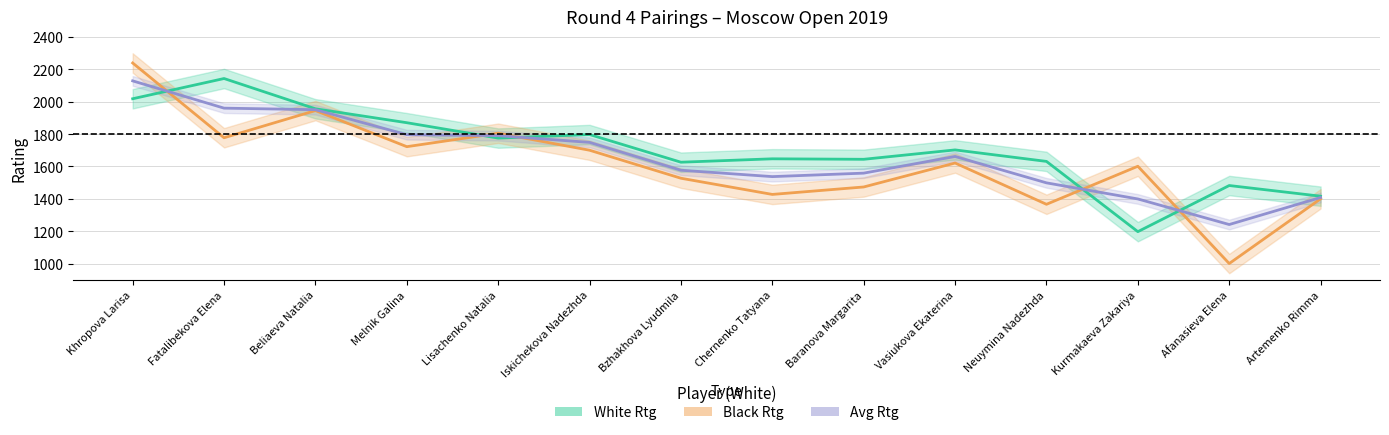

At which label does Black Rtg reach its minimum?

Afanasieva Elena